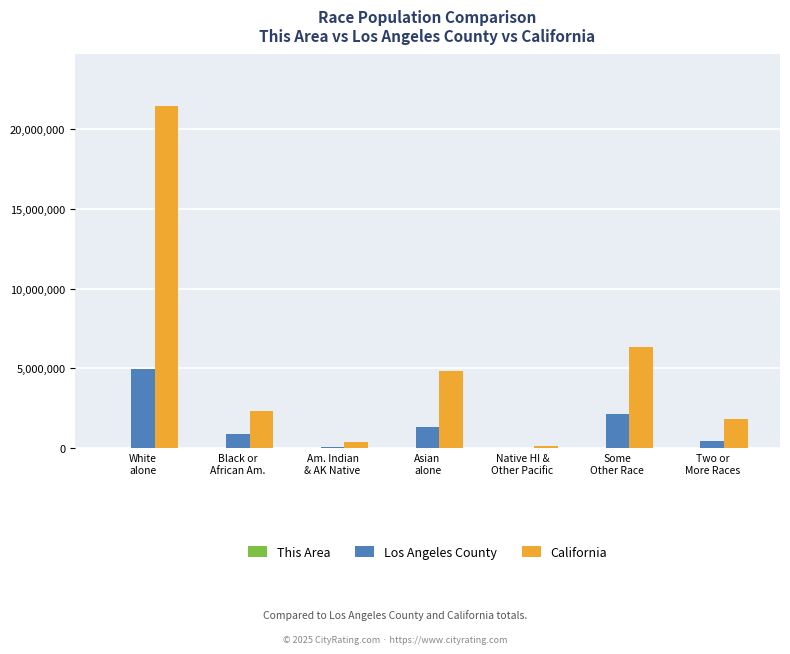

What is the sum of all California values?

37253956